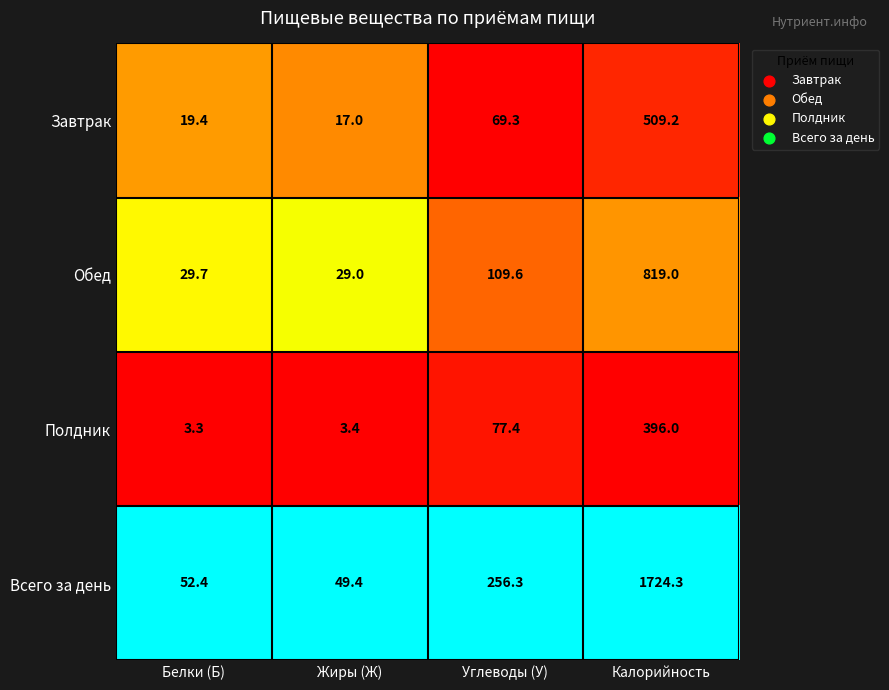

Which series has the largest total across all categories?

Всего за день